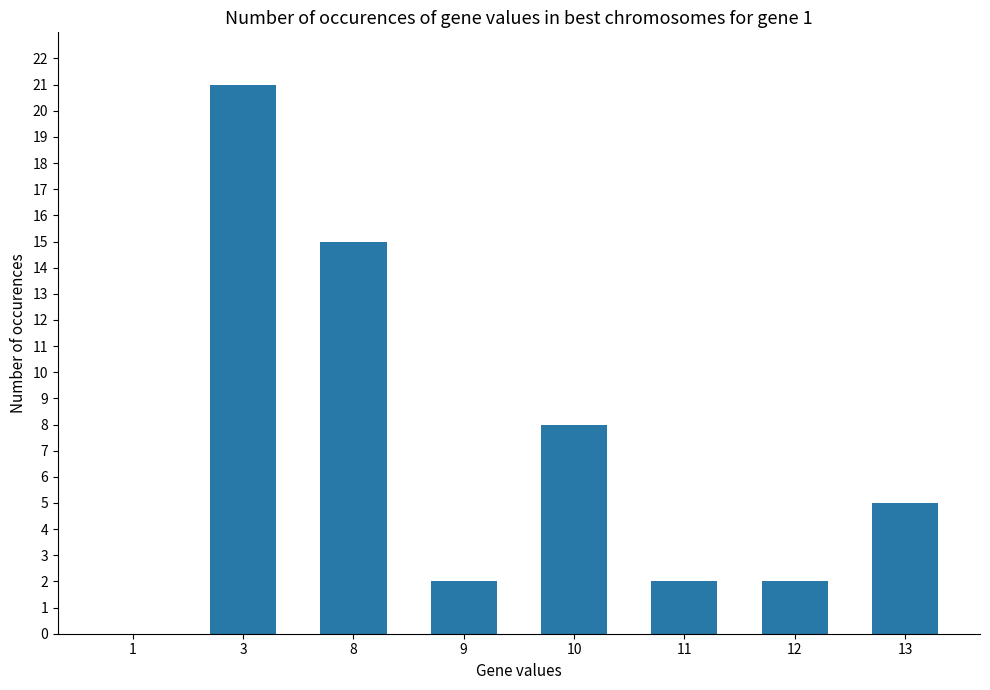

What is the ratio of the value at 8 to the value at 12?

7.5